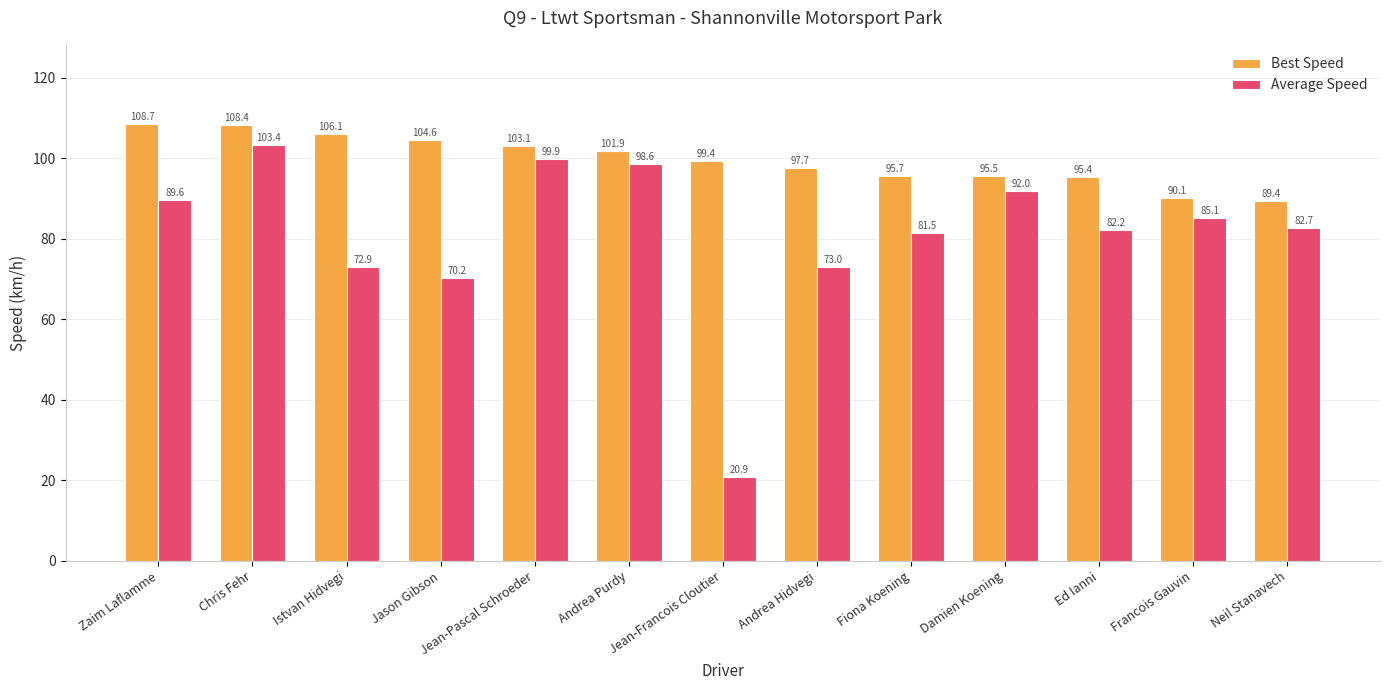

List the series in order of their overall mean, highest first.

Best Speed, Average Speed